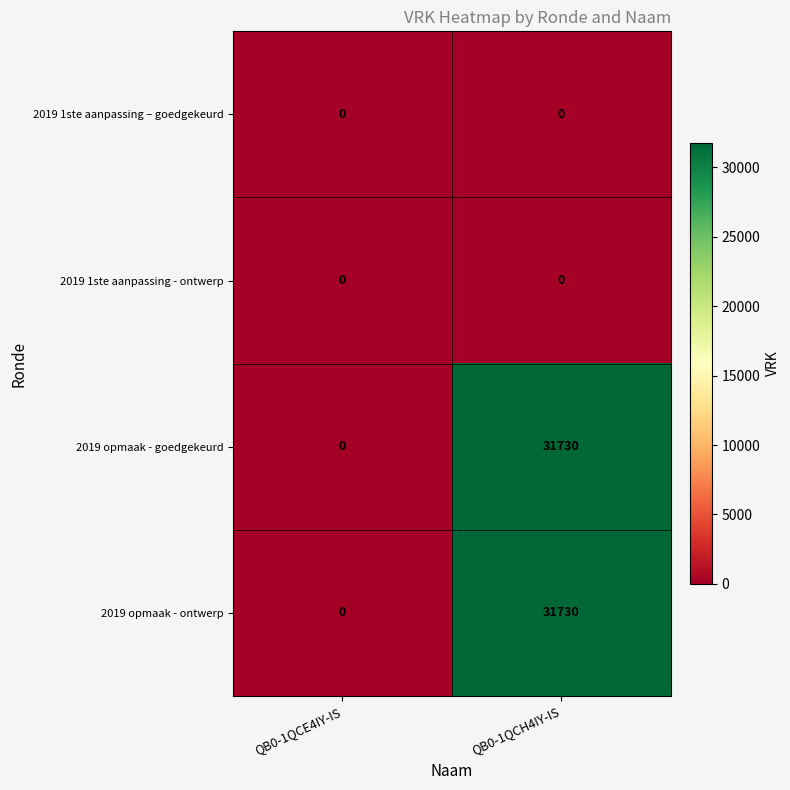

What is the maximum value shown in the chart?

31730